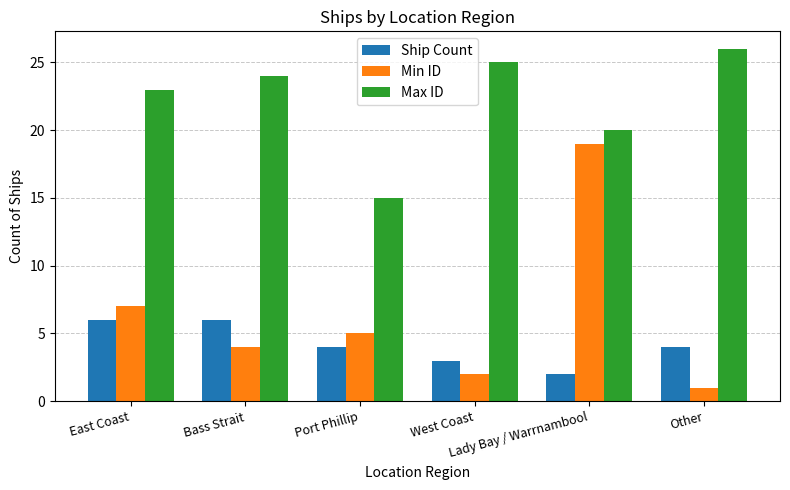

What is the sum of all Ship Count values?

25